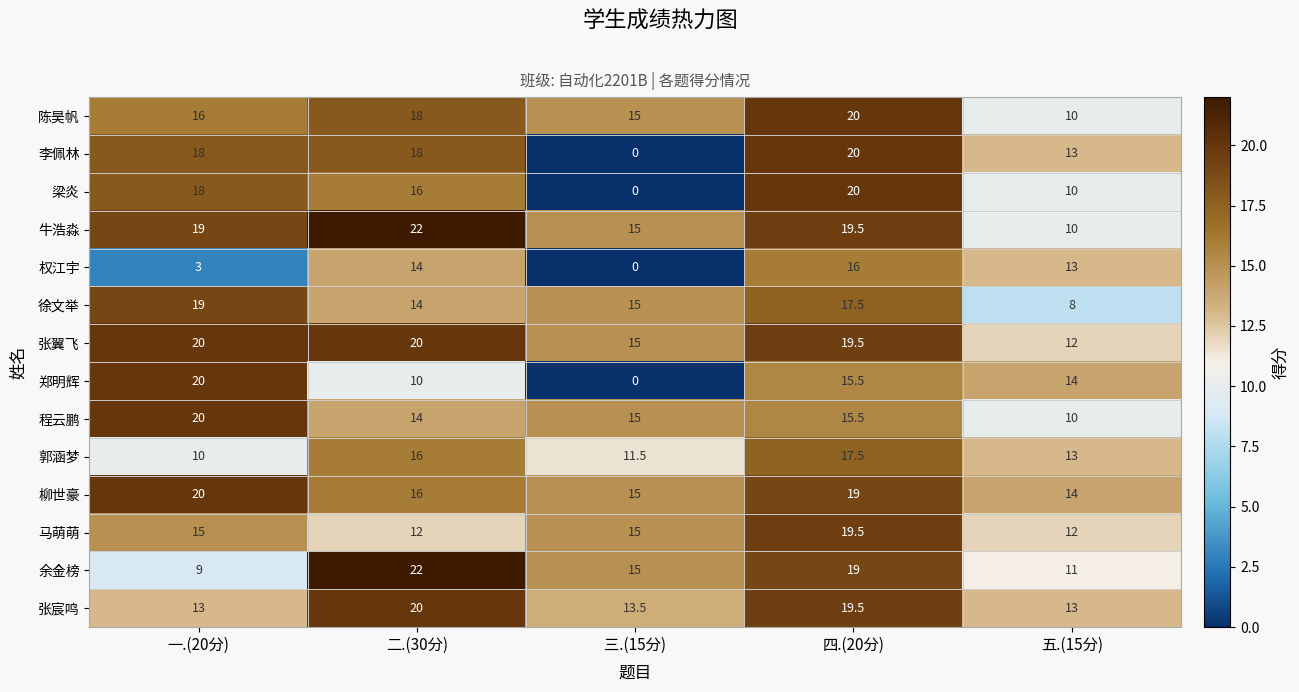

How many data points in 梁炎 are less than 16?

2